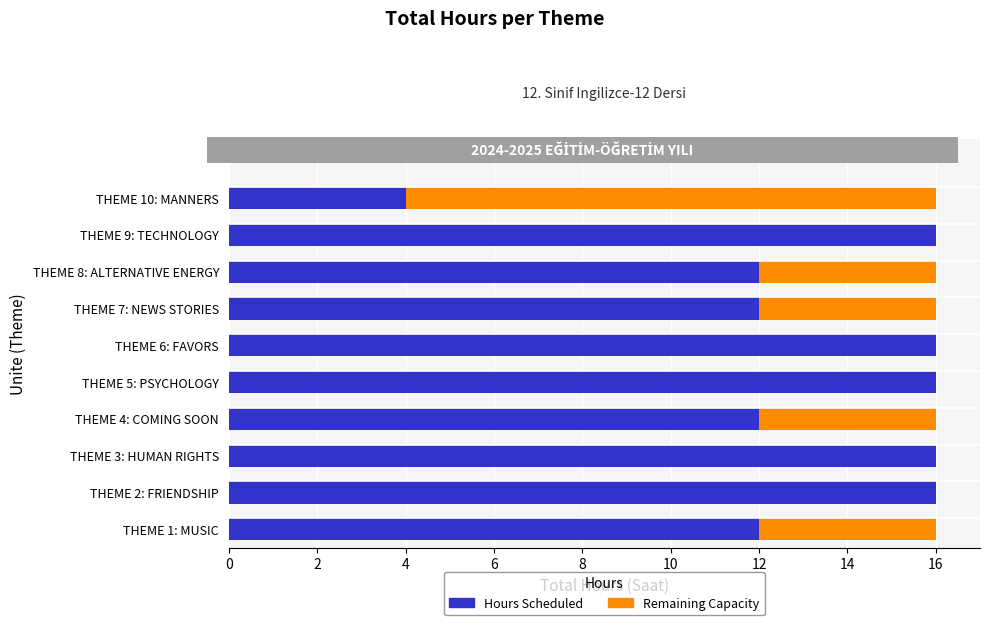

What is the difference between the Remaining Capacity values at THEME 3: HUMAN RIGHTS and THEME 1: MUSIC?

4